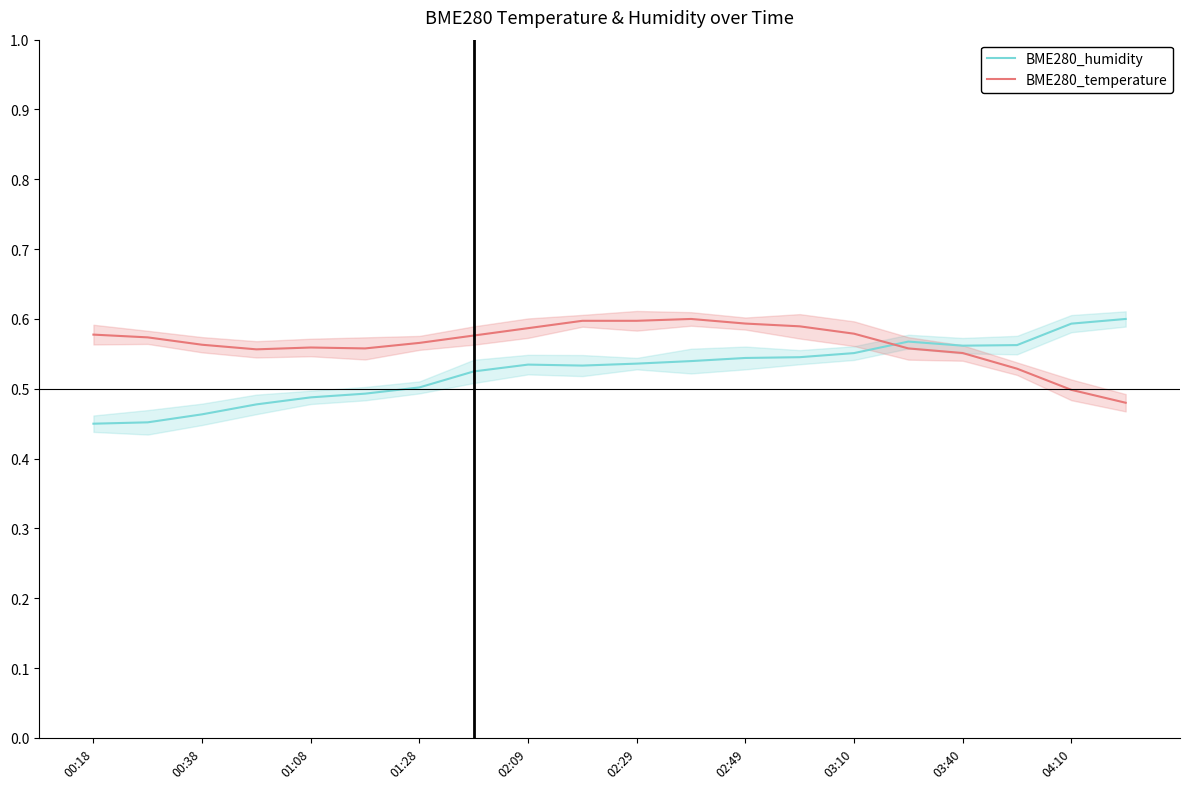

True or false: BME280_temperature has a value of 0.3 at 03:10.

False